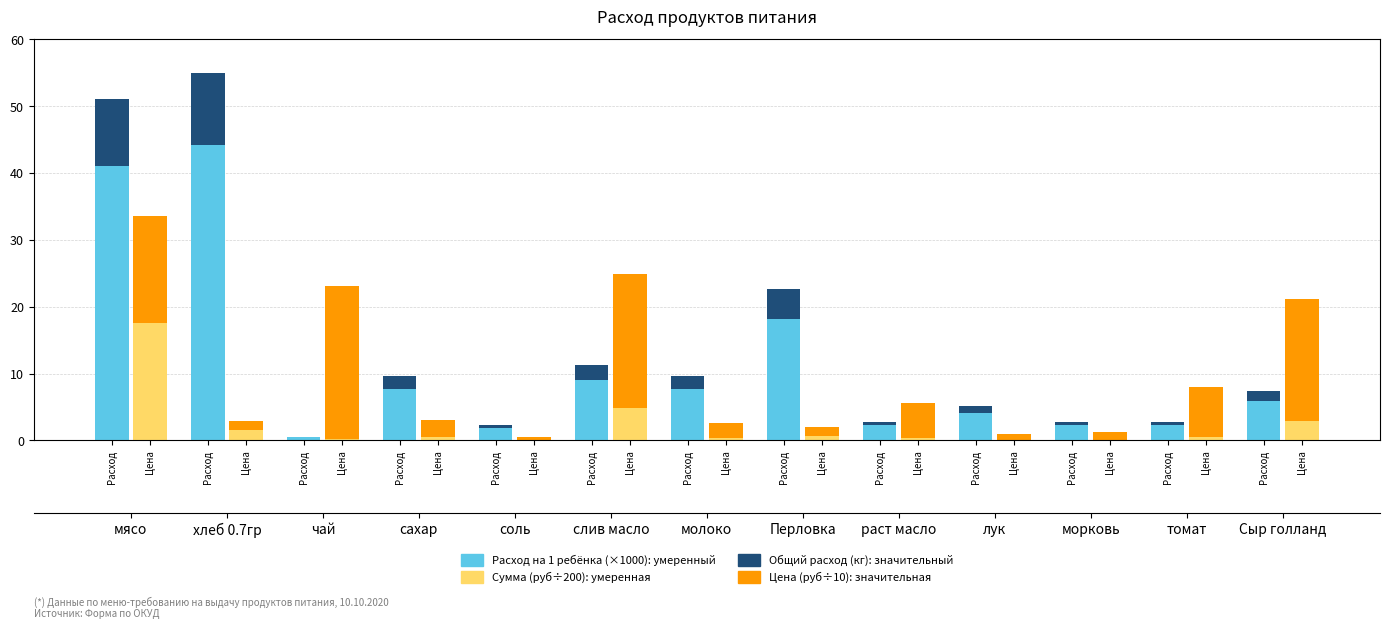

At how many categories does at least one series exceed 10?

6